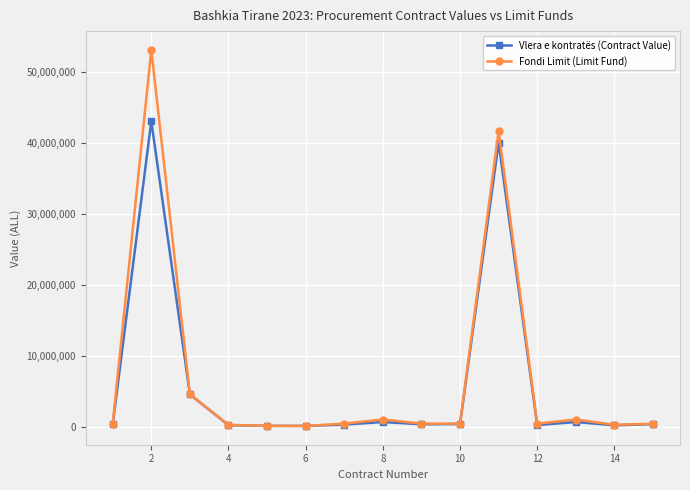

What is the sum of all Fondi Limit (Limit Fund) values?

104499869.3